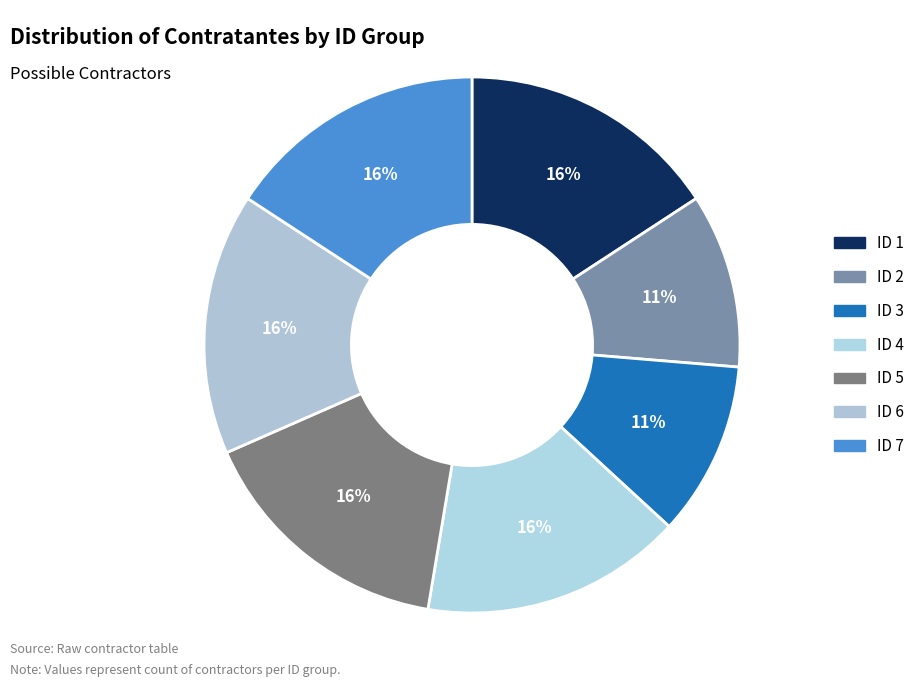

What is the largest slice in the pie chart?

1